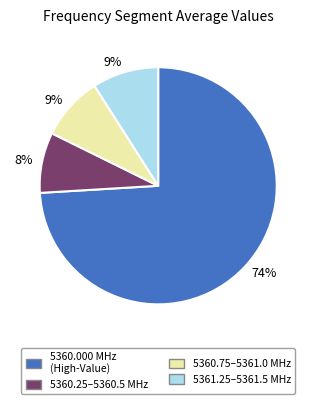

Count the number of slices in the pie.

4